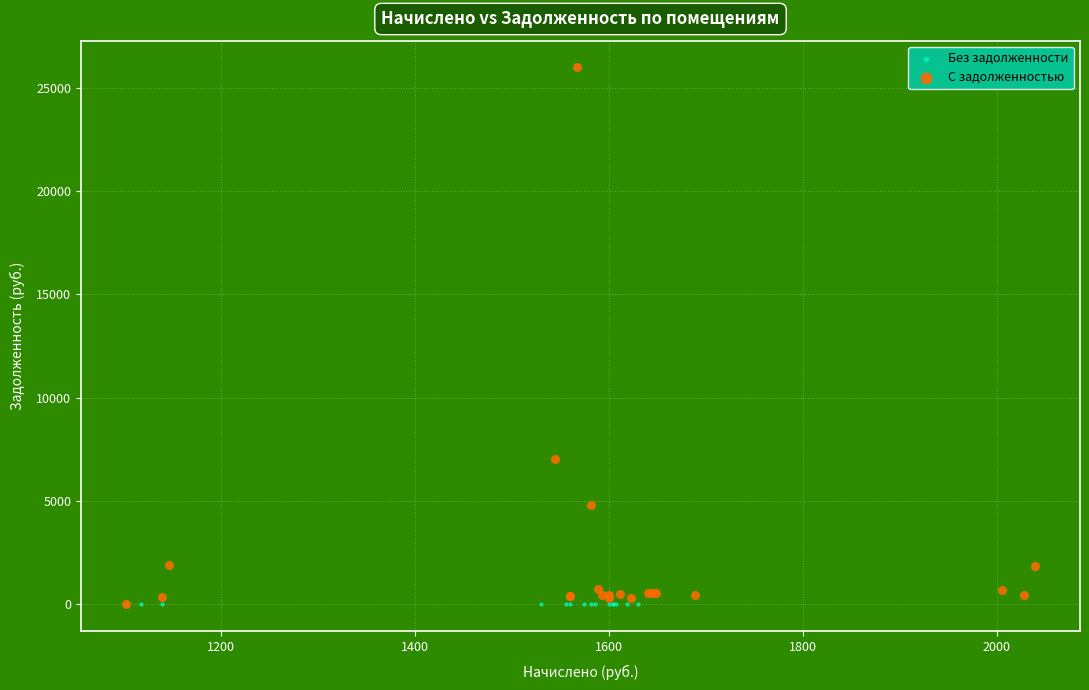

Which series contains the highest Y value?

С задолженностью